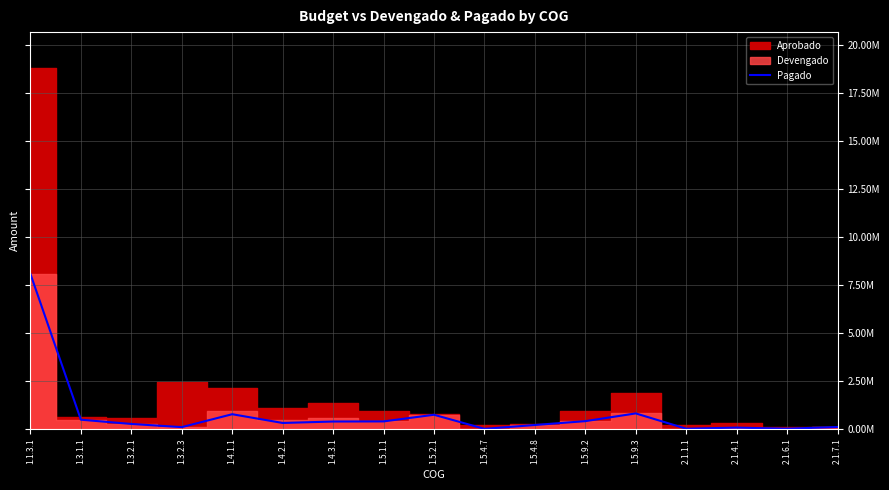

What is the value of the 16th point from the left?

7459.8